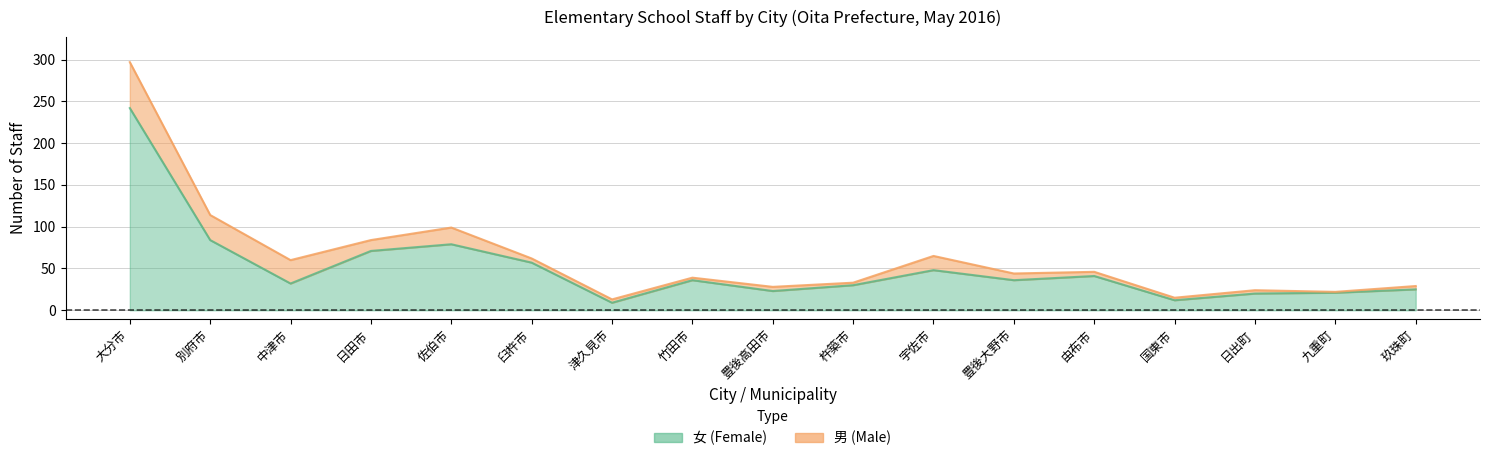

What is the sum of all values?

866